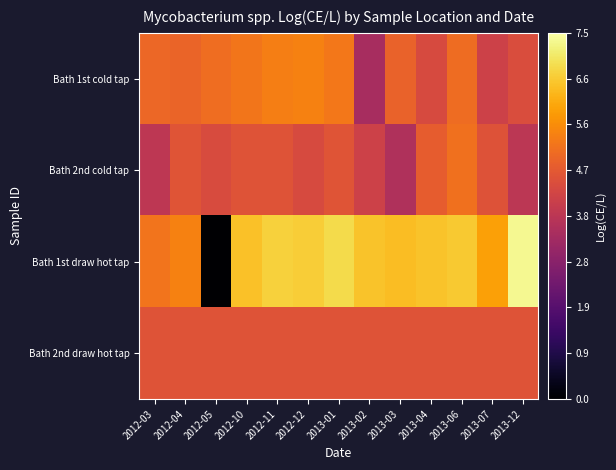

Reading left to right, list all the values displayed in this chart.

Bath 1st cold tap: 2012-03=5.0	2012-04=4.9	2012-05=5.1	2012-10=5.2	2012-11=5.4	2012-12=5.4	2013-01=5.2	2013-02=3.4	2013-03=4.9	2013-04=4.3	2013-06=5.1	2013-07=4.1	2013-12=4.4
Bath 2nd cold tap: 2012-03=3.8	2012-04=4.6	2012-05=4.4	2012-10=4.6	2012-11=4.6	2012-12=4.3	2013-01=4.6	2013-02=4.1	2013-03=3.5	2013-04=4.8	2013-06=5.2	2013-07=4.5	2013-12=3.8
Bath 1st draw hot tap: 2012-03=5.2	2012-04=5.4	2012-05=0.0	2012-10=6.4	2012-11=6.7	2012-12=6.6	2013-01=6.8	2013-02=6.5	2013-03=6.4	2013-04=6.5	2013-06=6.5	2013-07=5.9	2013-12=7.3
Bath 2nd draw hot tap: 2012-03=4.6	2012-04=4.6	2012-05=4.6	2012-10=4.6	2012-11=4.6	2012-12=4.6	2013-01=4.6	2013-02=4.6	2013-03=4.6	2013-04=4.6	2013-06=4.6	2013-07=4.6	2013-12=4.6